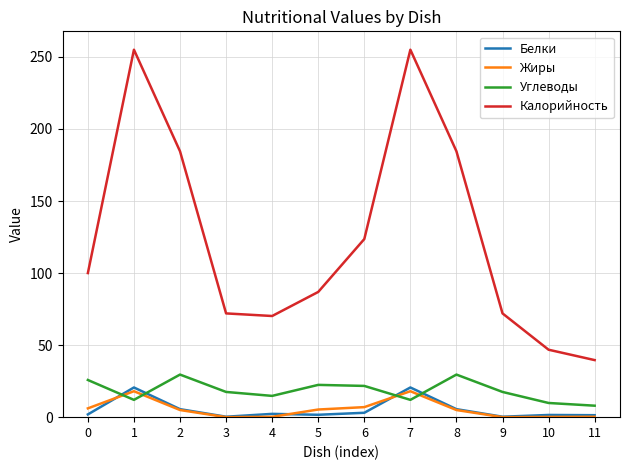

True or false: Углеводы has a value of 8.0 at 11.

True